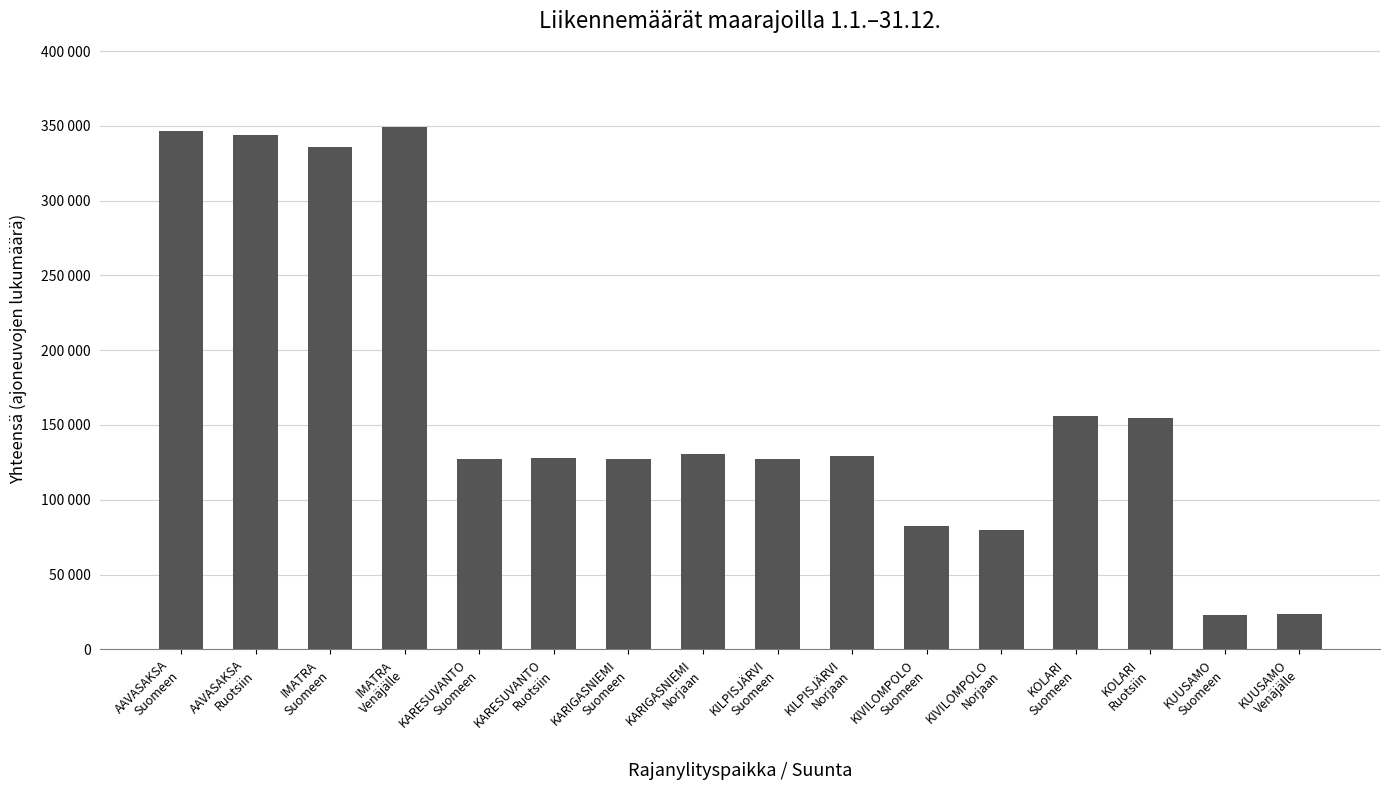

Reading left to right, transcribe all the data shown in this chart.

AAVASAKSA
Suomeen=346771	AAVASAKSA
Ruotsiin=343948	IMATRA
Suomeen=335958	IMATRA
Venäjälle=349117	KARESUVANTO
Suomeen=127035	KARESUVANTO
Ruotsiin=128167	KARIGASNIEMI
Suomeen=127074	KARIGASNIEMI
Norjaan=130651	KILPISJÄRVI
Suomeen=127441	KILPISJÄRVI
Norjaan=129476	KIVILOMPOLO
Suomeen=82489	KIVILOMPOLO
Norjaan=80100	KOLARI
Suomeen=156047	KOLARI
Ruotsiin=154827	KUUSAMO
Suomeen=23028	KUUSAMO
Venäjälle=23361